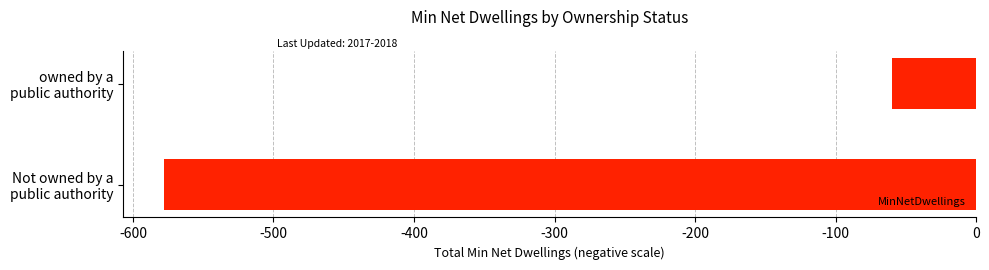

What is the difference between the maximum and minimum values?

518